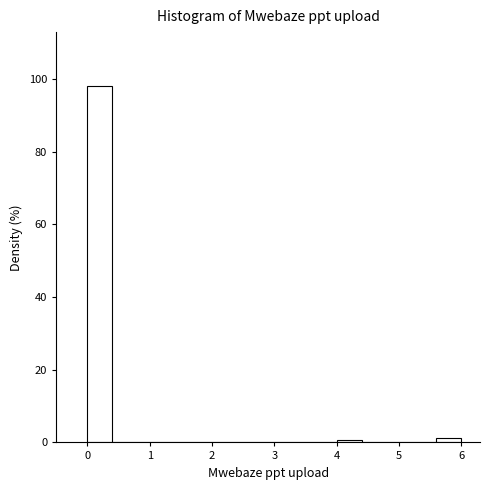

Which range on the x-axis has the tallest bar?

0.0 to 0.4